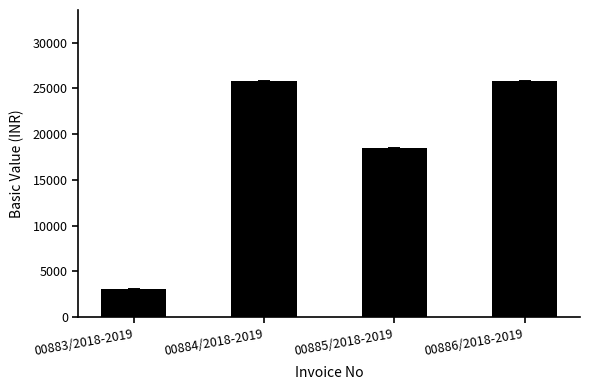

How many values are between 18450 and 25820?

3